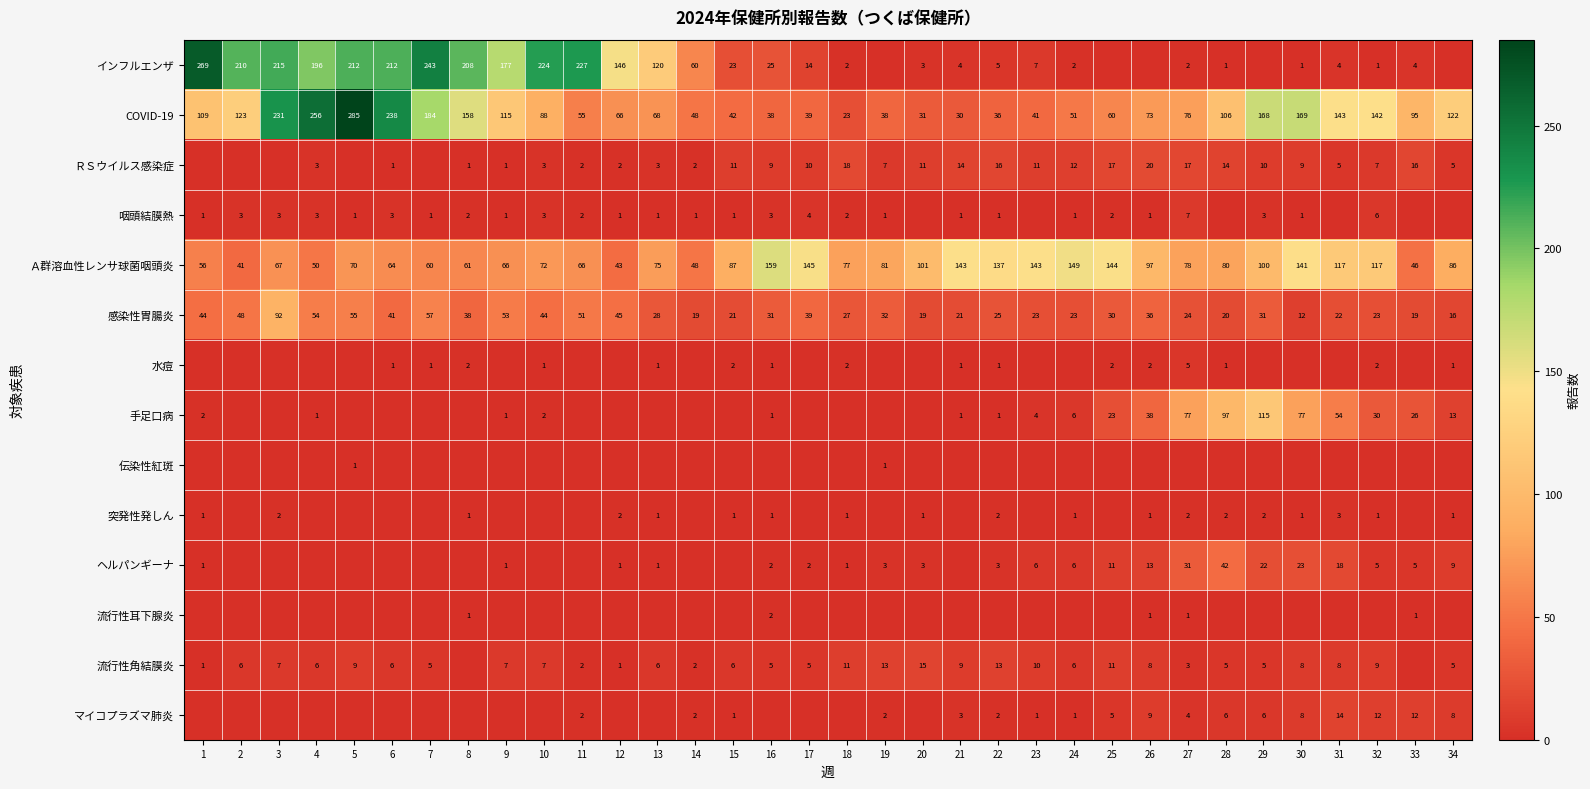

Is the value of 咽頭結膜熱 at 16 greater than the value of ＲＳウイルス感染症 at 14?

Yes